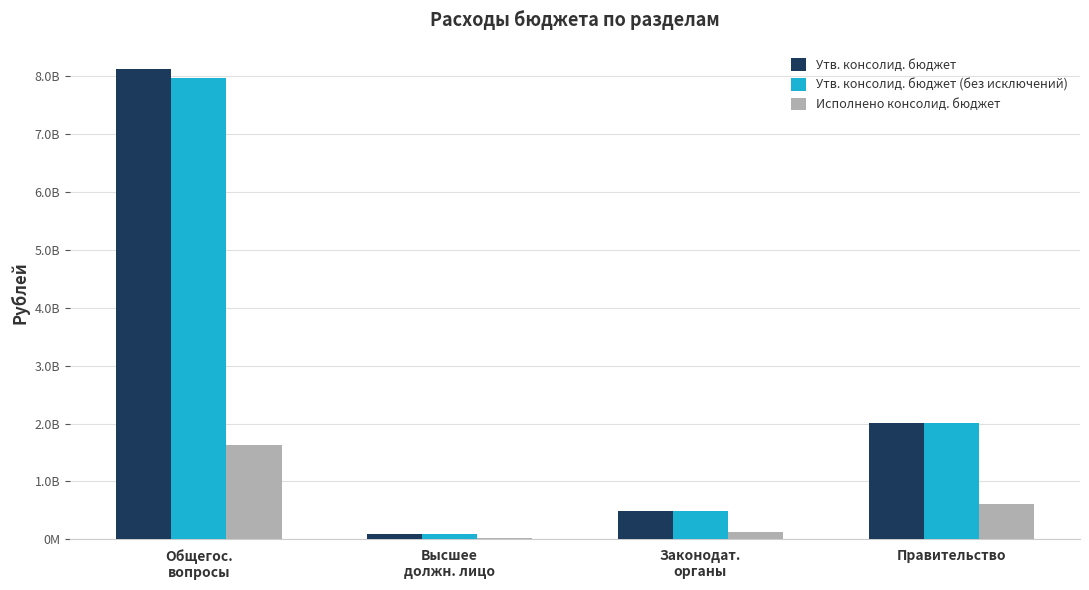

Which series has the largest total across all categories?

Утв. консолид. бюджет